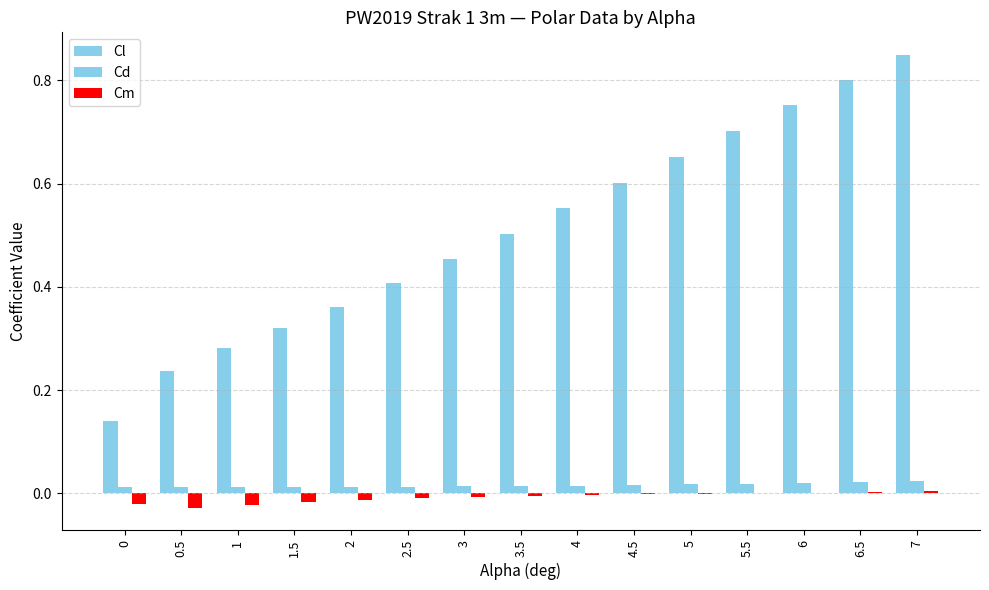

Is the value of Cl at 3.5 greater than the value of Cm at 0?

Yes